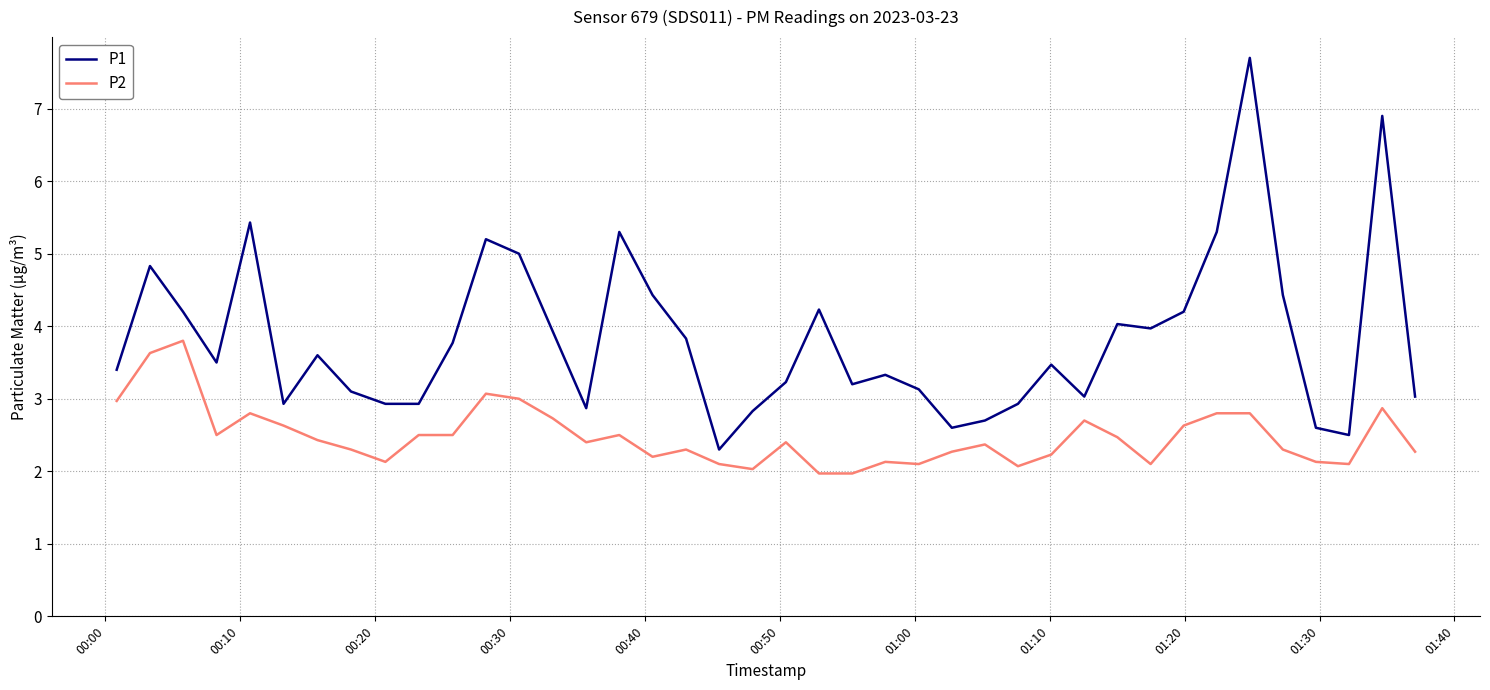

What is the minimum value shown in the chart?

2.0